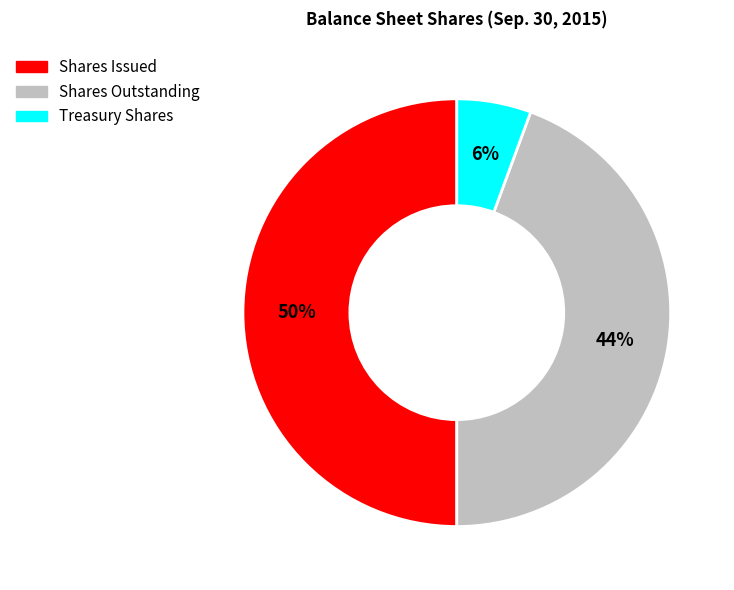

Count the number of slices in the pie.

3